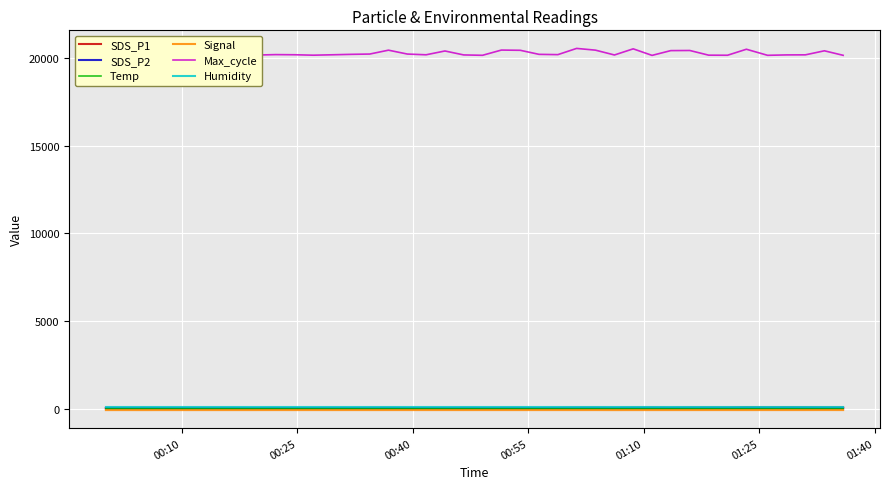

Which series has the largest total across all categories?

Max_cycle